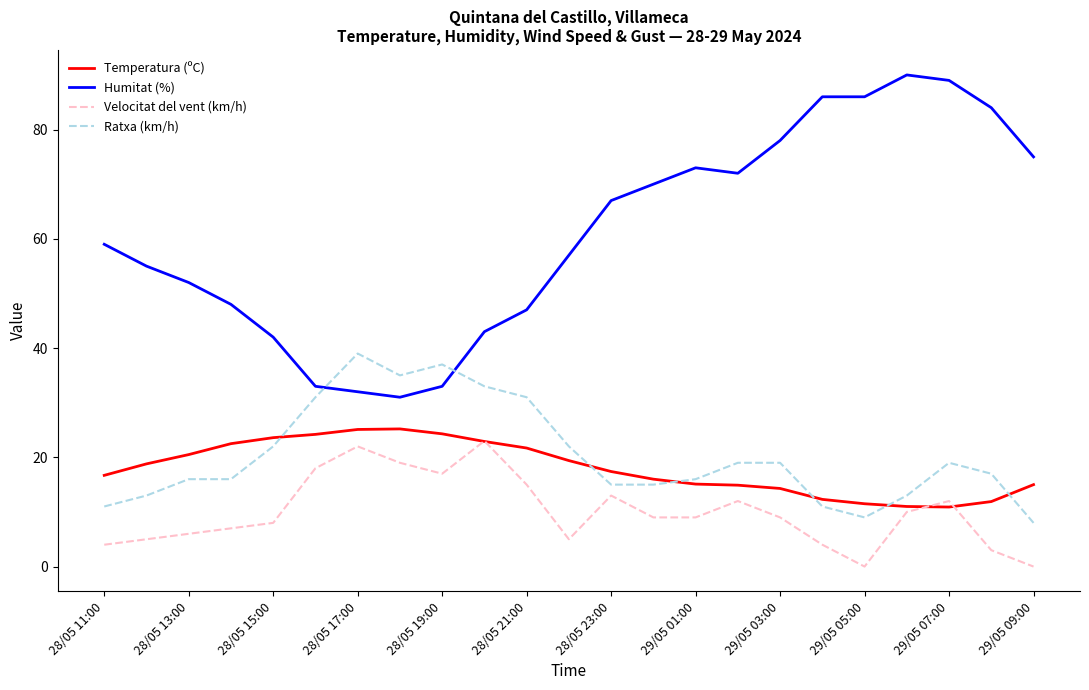

True or false: Ratxa (km/h) and Velocitat del vent (km/h) intersect in this chart.

False